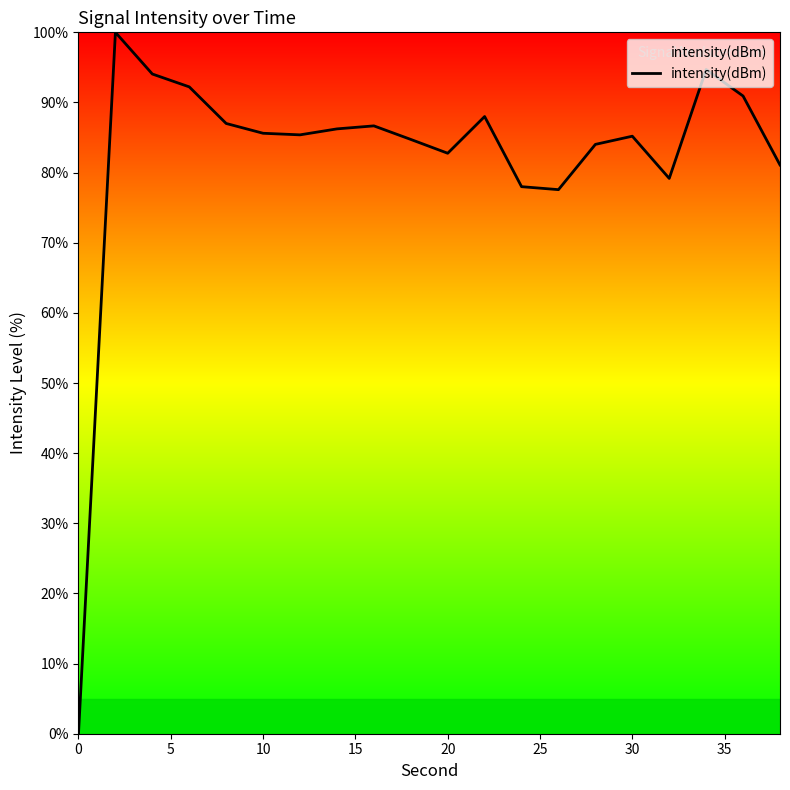

What is the greatest value displayed?

100.0